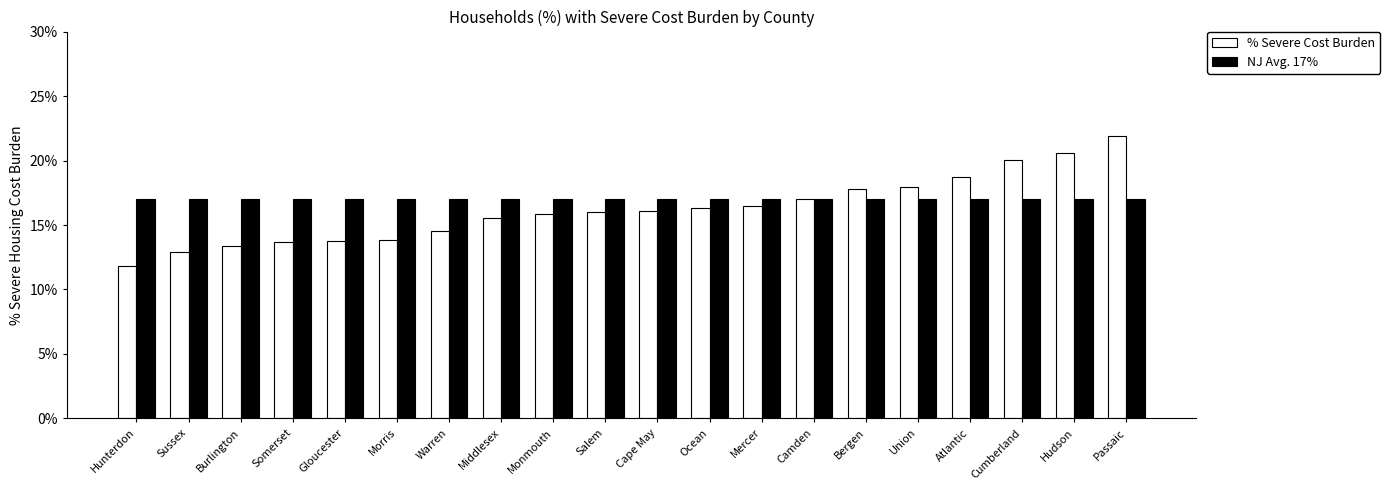

Rank the series by their average value, from lowest to highest.

% Severe Cost Burden, NJ Avg. 17%